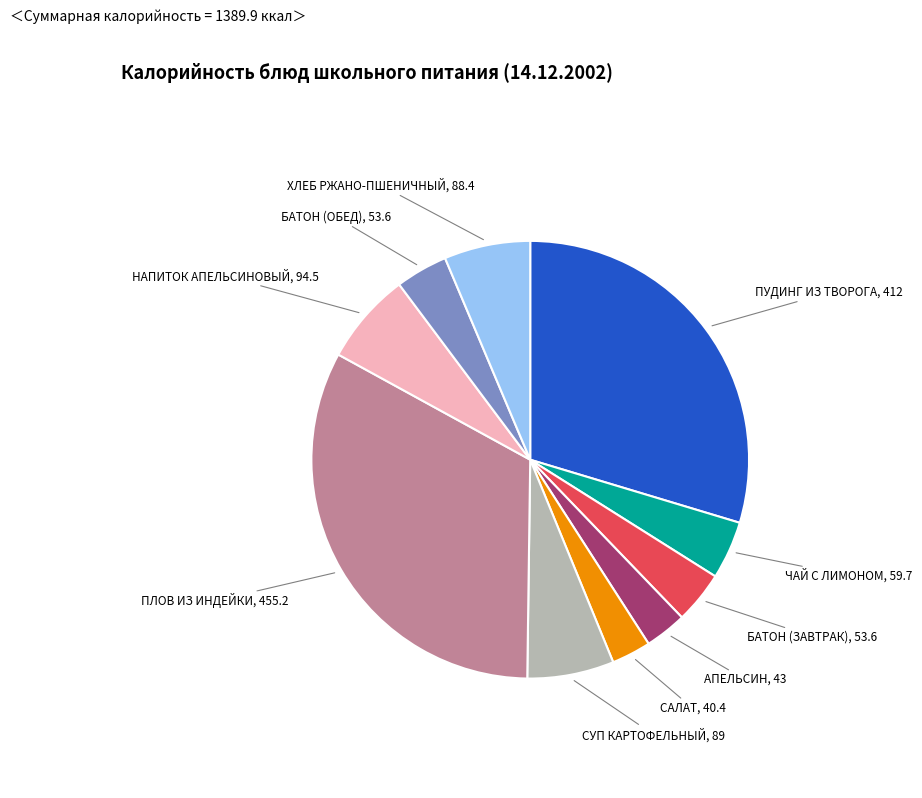

Is there any slice that represents more than half of the pie?

No